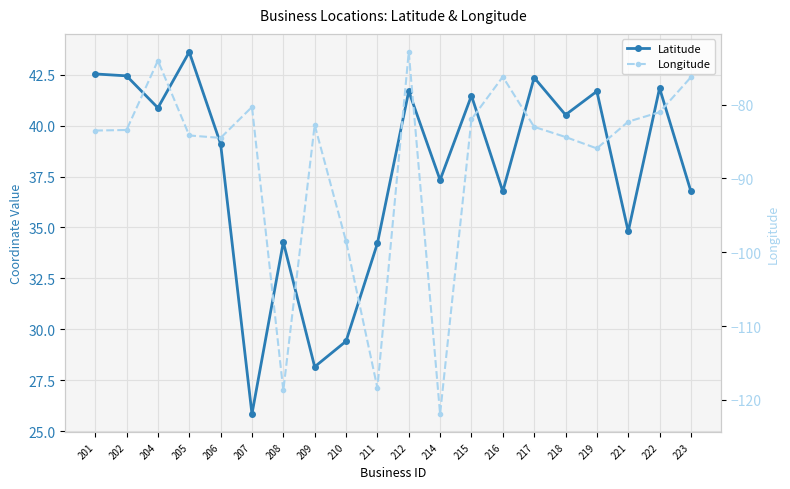

True or false: Longitude has more than 1 points higher than both neighbors.

True